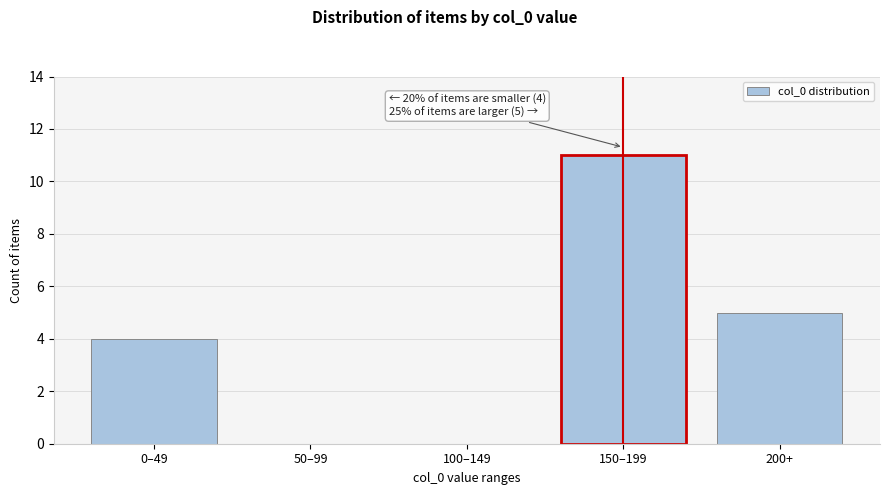

Reading right to left, what are all the values shown in this chart?

200+=5	150–199=11	100–149=0	50–99=0	0–49=4